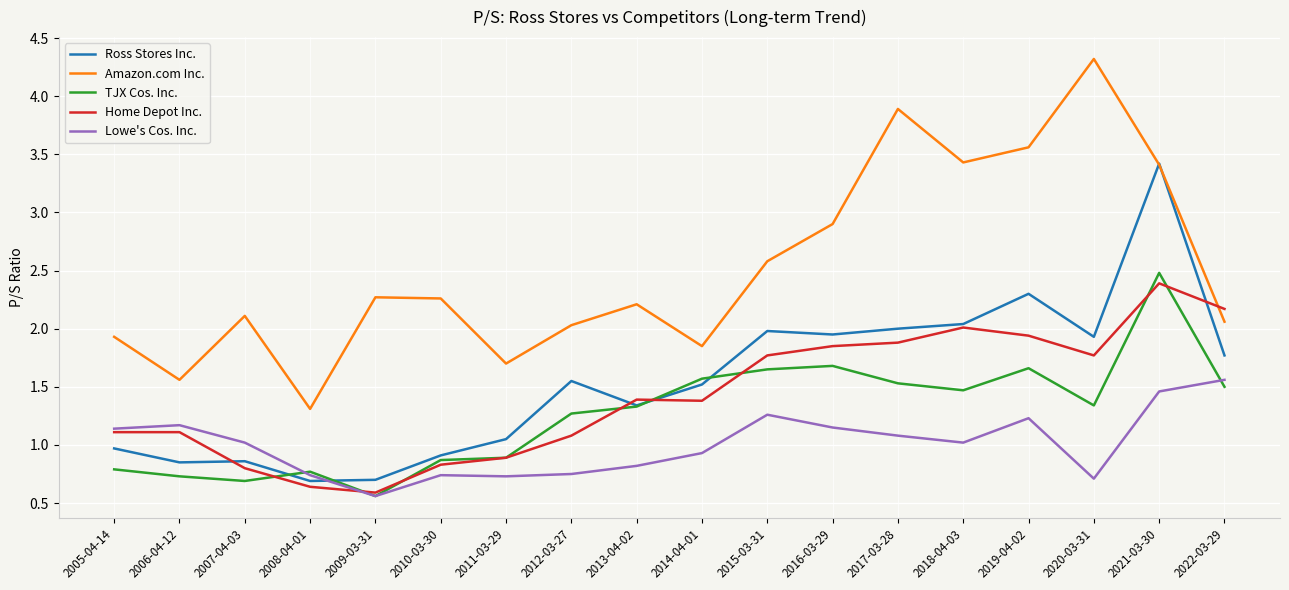

True or false: Amazon.com Inc. and TJX Cos. Inc. cross at least once.

False